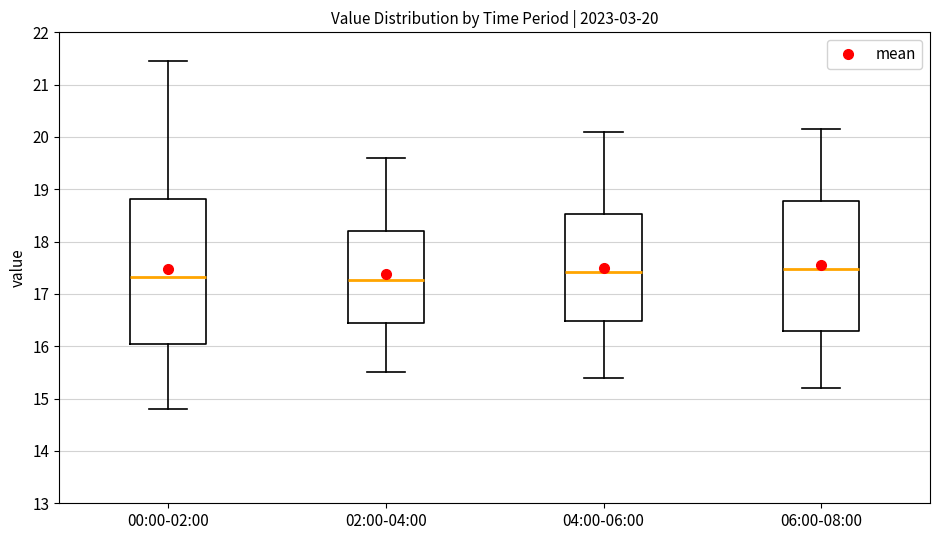

Comparing the boxes themselves (not the whiskers), which one is the tallest?

00:00-02:00